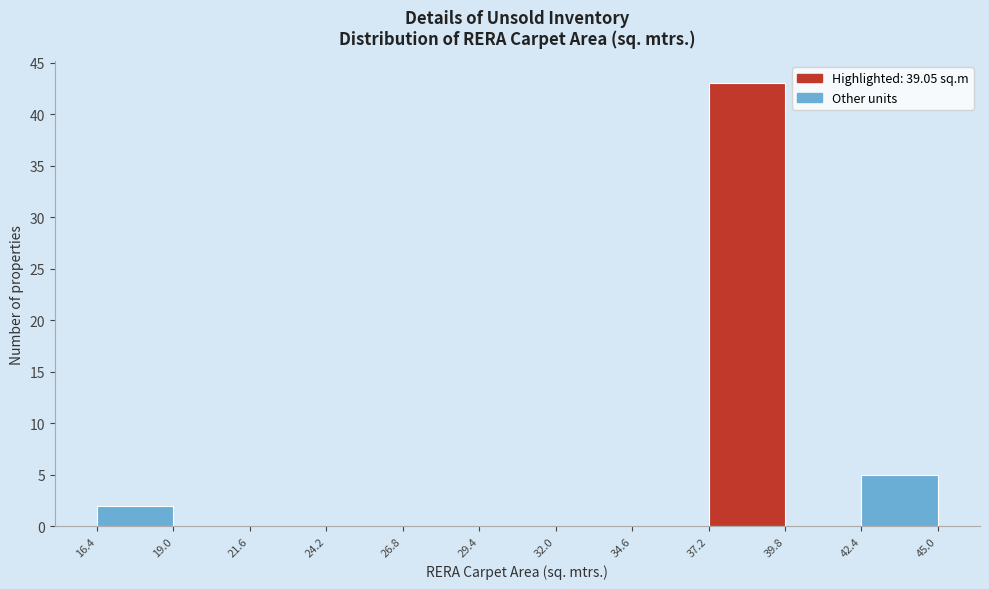

Which range on the x-axis has the tallest bar?

37.2 to 39.8